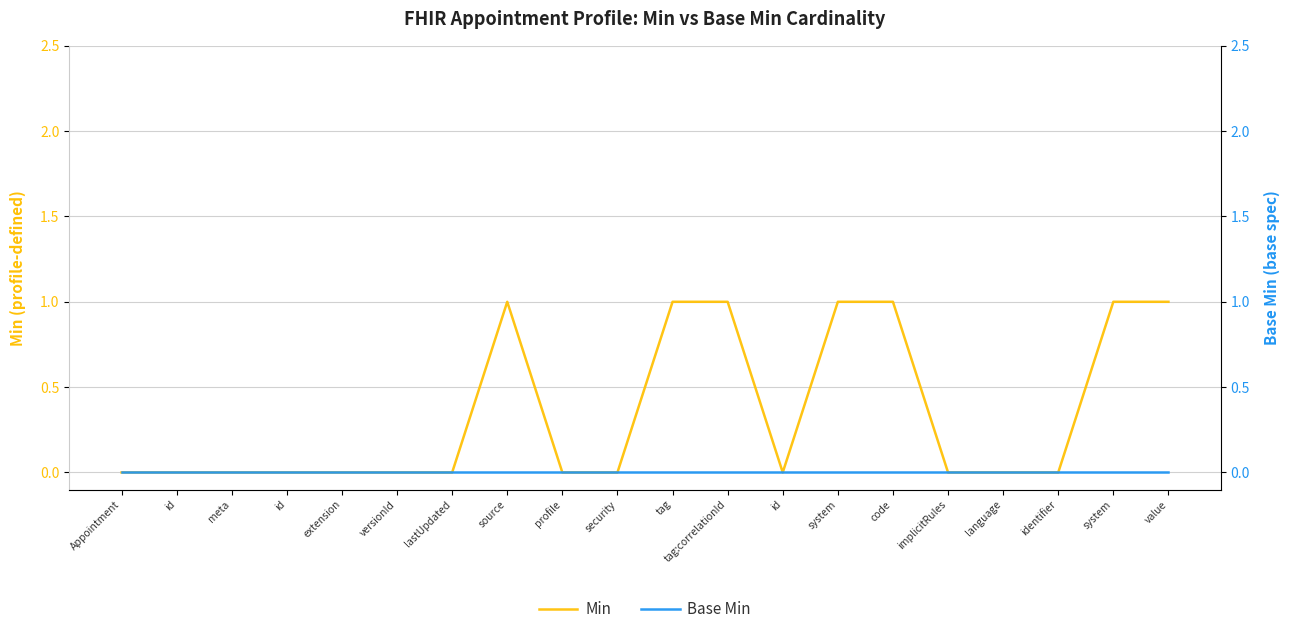

Reading left to right, what are all the values shown in this chart?

Min: 0	0	0	0	0	0	0	1	0	0	1	1	0	1	1	0	0	0	1	1
Base Min: 0	0	0	0	0	0	0	0	0	0	0	0	0	0	0	0	0	0	0	0